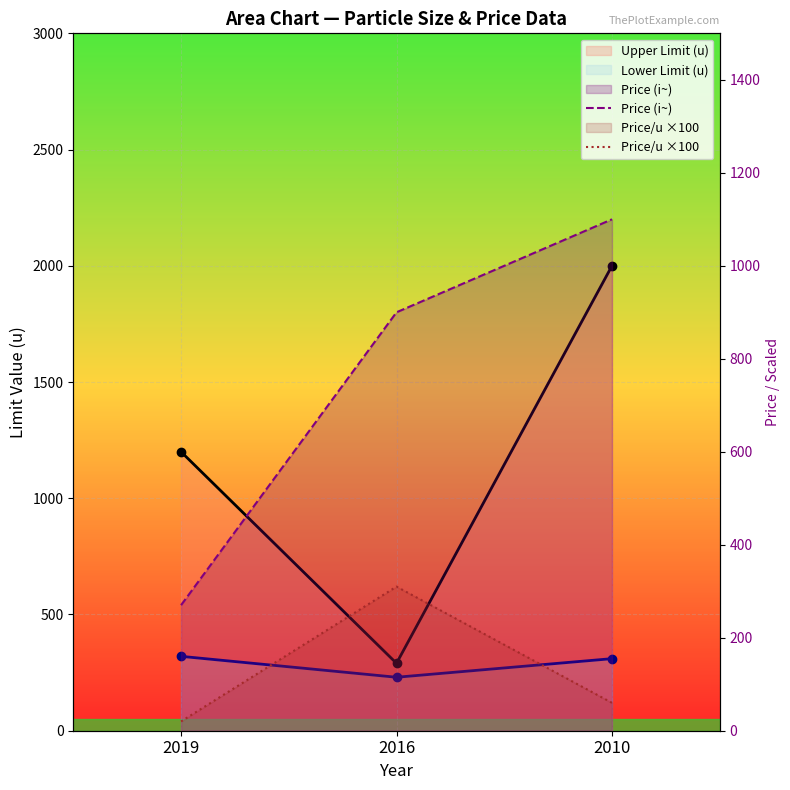

Where does the Price (i~) series first go above 900?

2010